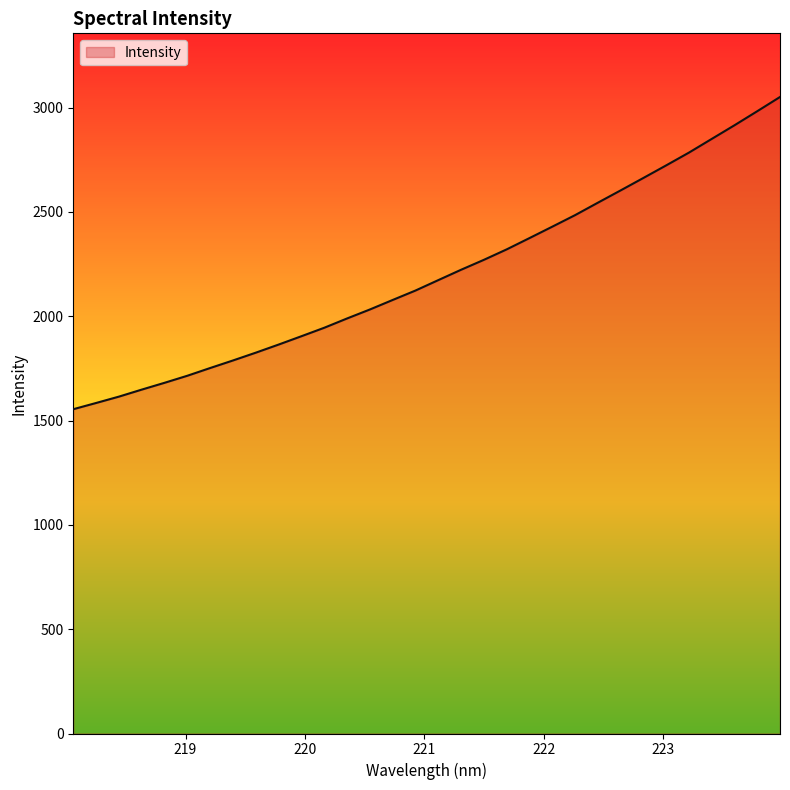

What is the minimum value shown in the chart?

1554.4